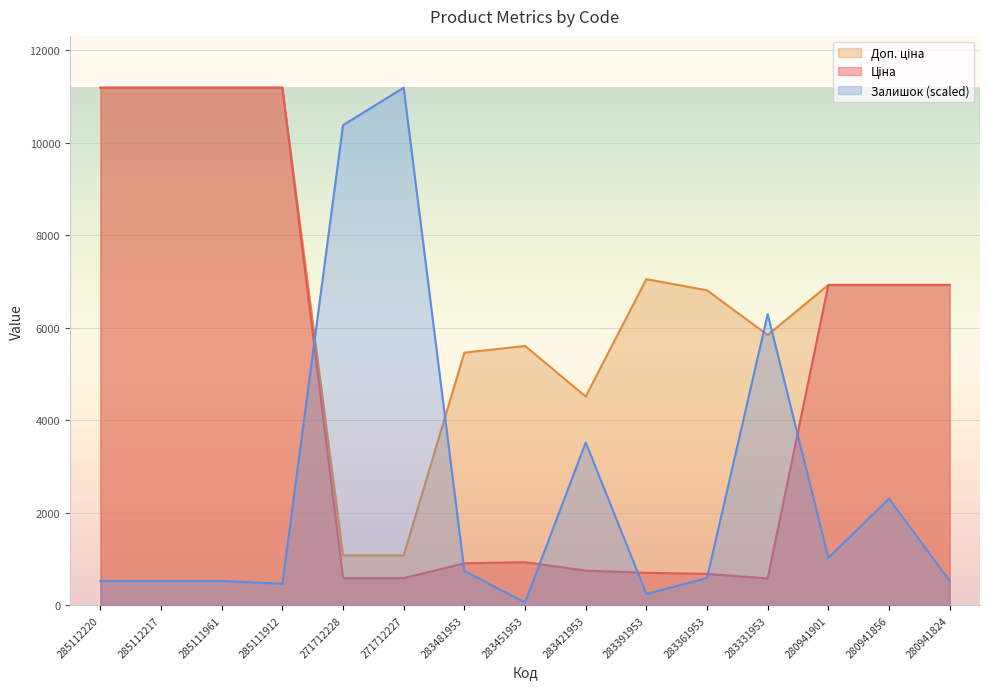

Is it true that Ціна equals 186.5 at 283391953?

False